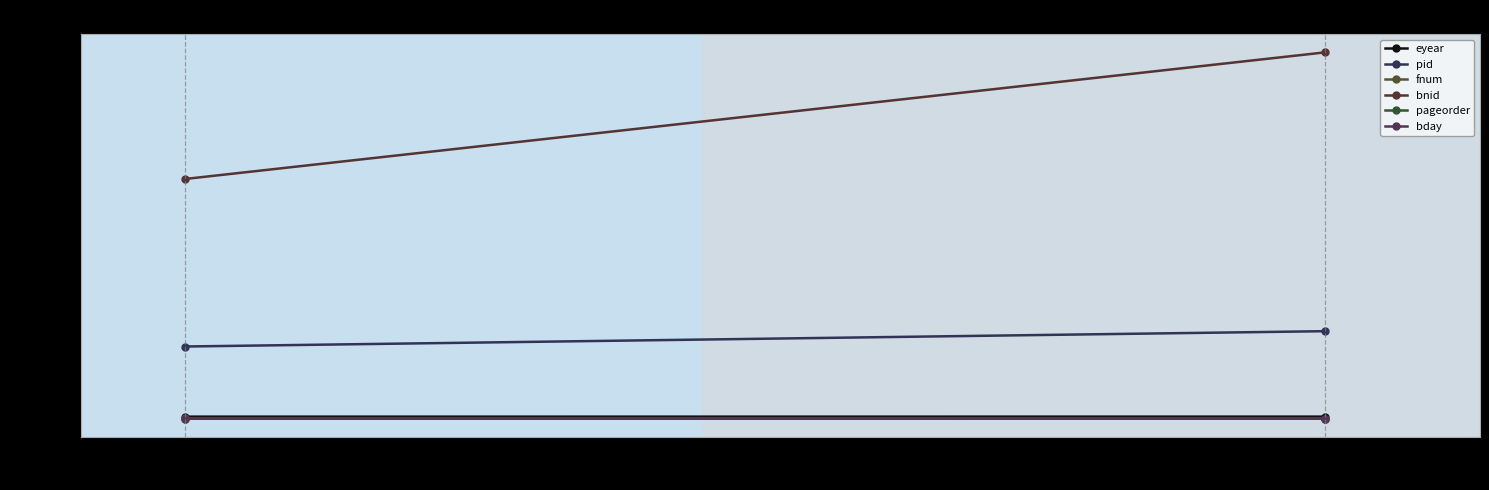

What is the maximum value for pid?

76995